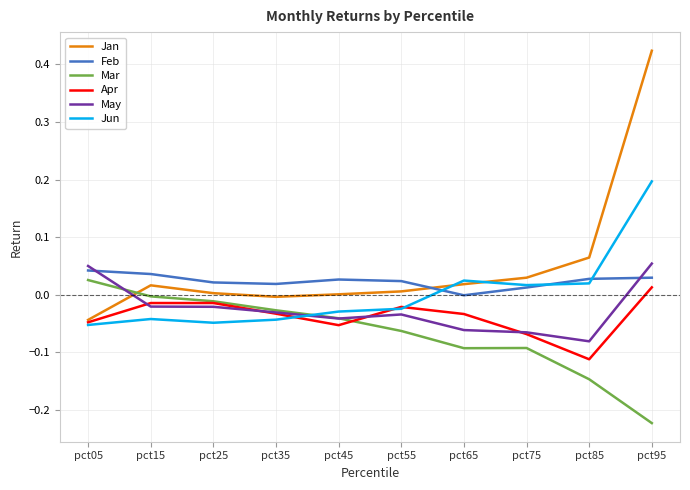

The value of Jan at pct85 is 0.0. True or false?

False